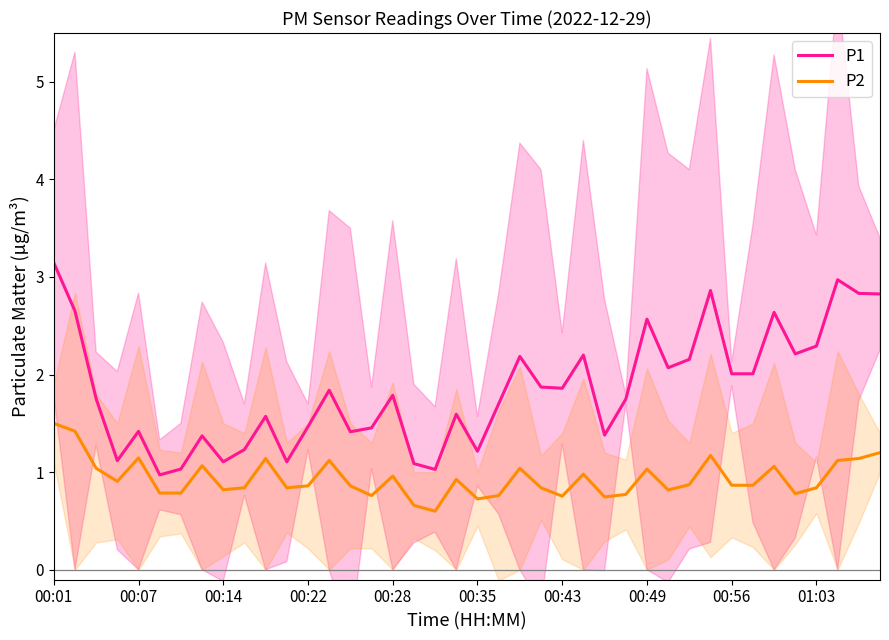

What is the sum of all P1 values?

73.8